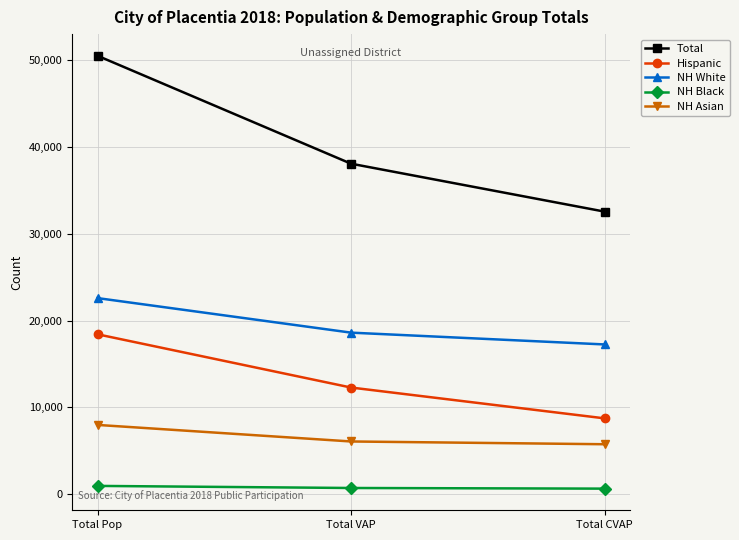

Count the number of categories in the chart.

3